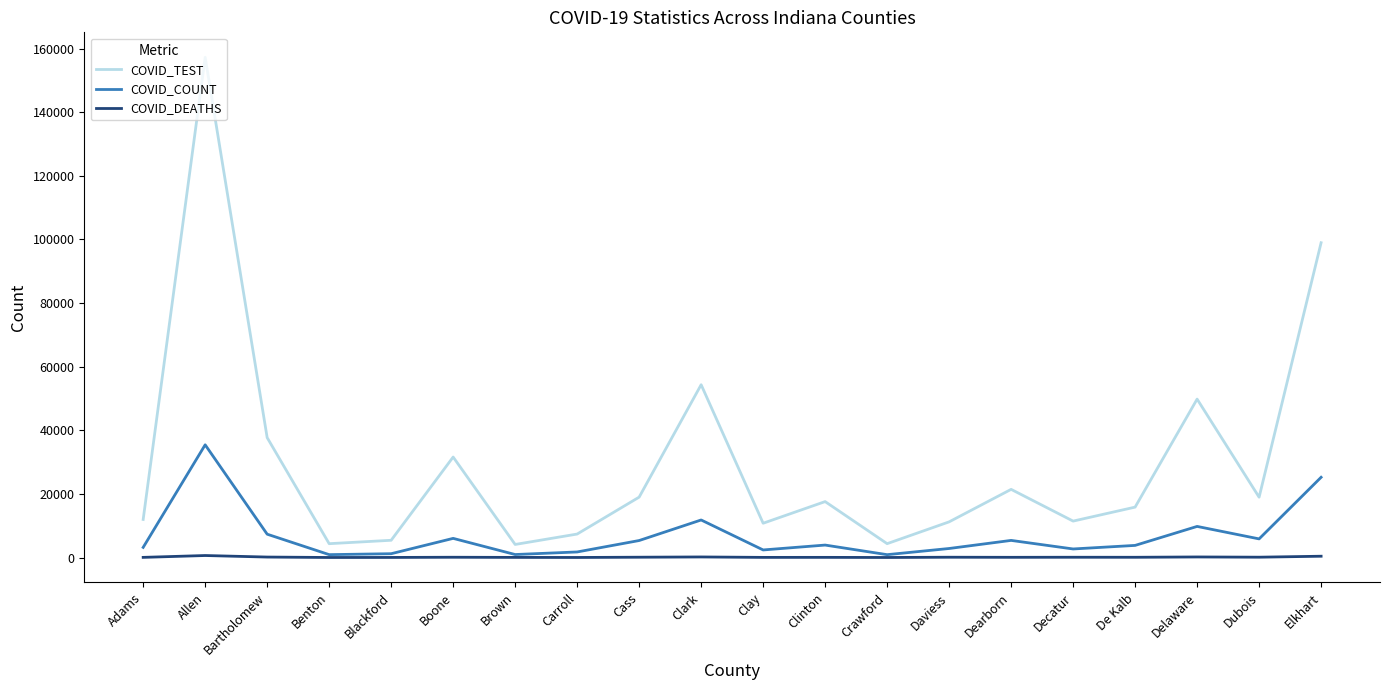

What is the spread (max minus min) of values at Dubois?

18862